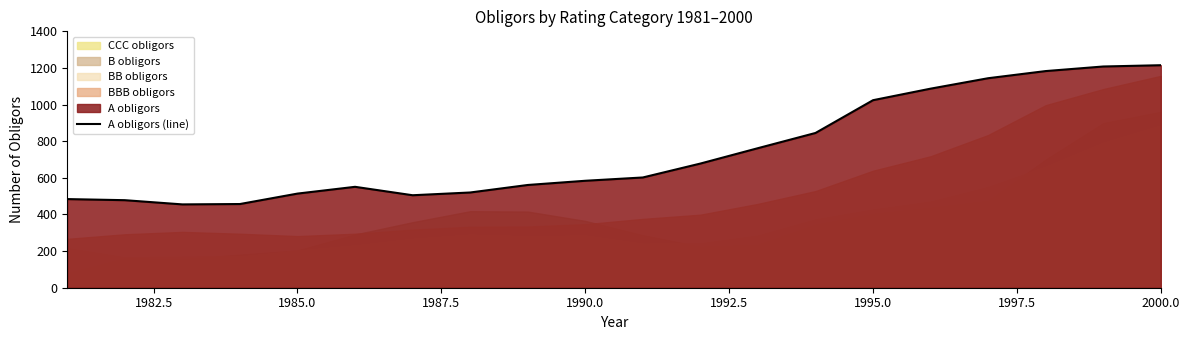

The A obligors (line) series shows 1215 at 2000.0. True or false?

True